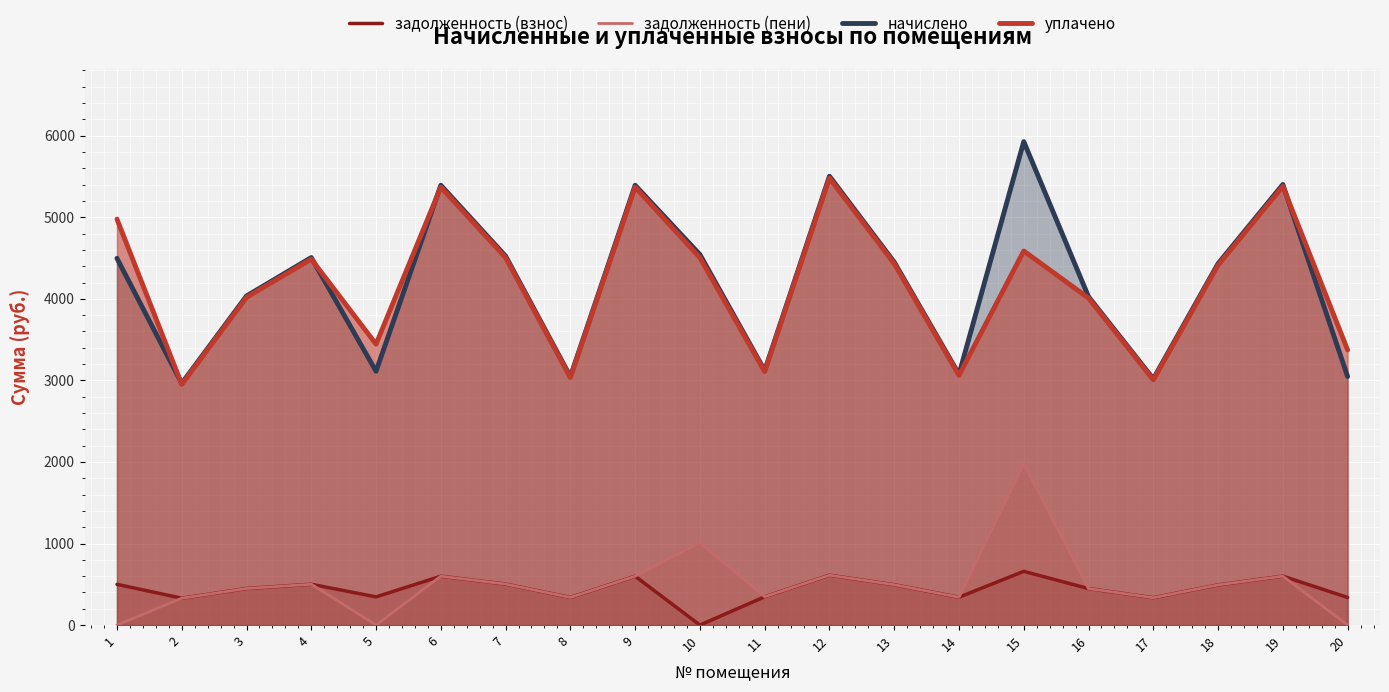

True or false: уплачено and задолженность (взнос) cross at least once.

False